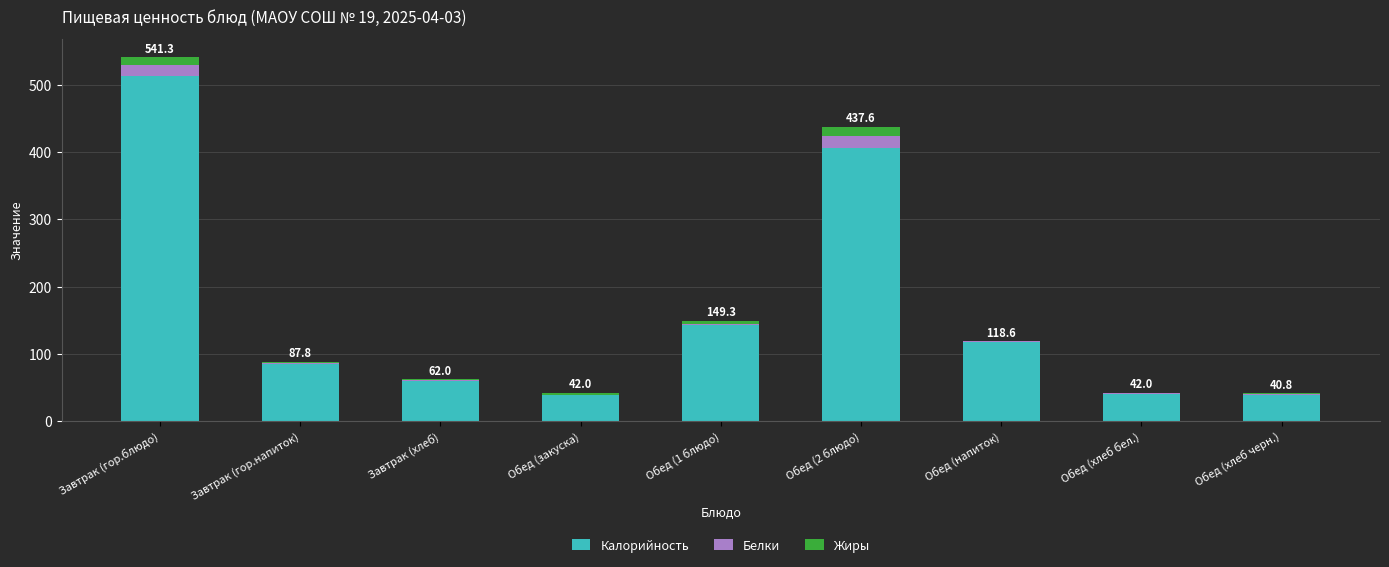

What is the total value across all series at Обед (напиток)?

118.6